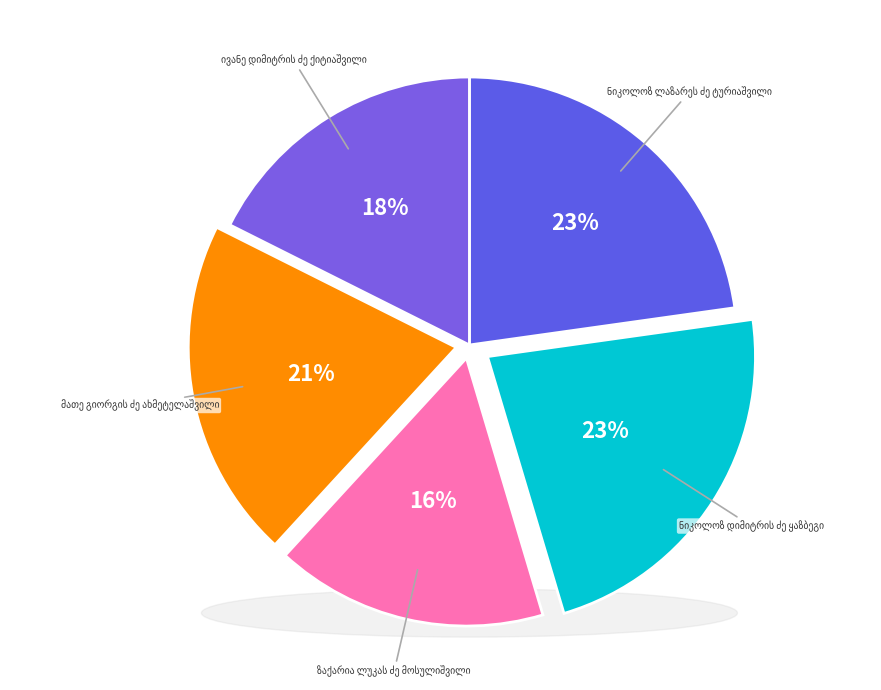

What is the total percentage of ზაქარია ლუკას ძე მოსულიშვილი and ივანე დიმიტრის ძე ქიტიაშვილი?

34.0%